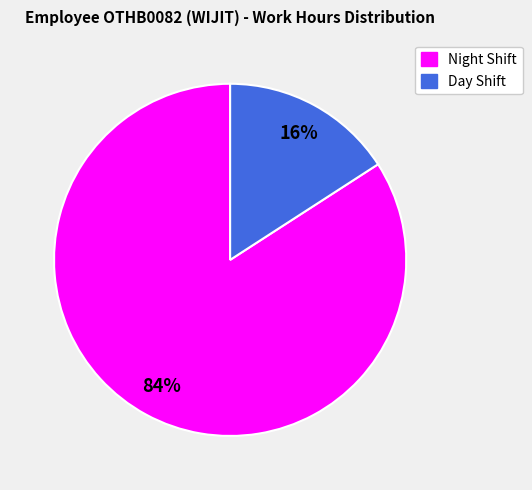

Does any single category account for the majority?

Yes